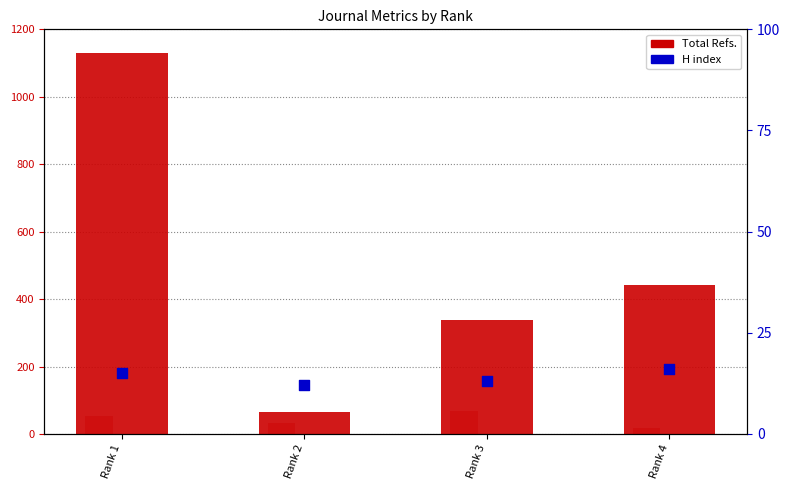

Which series has the widest spread of Y values?

Total Refs.